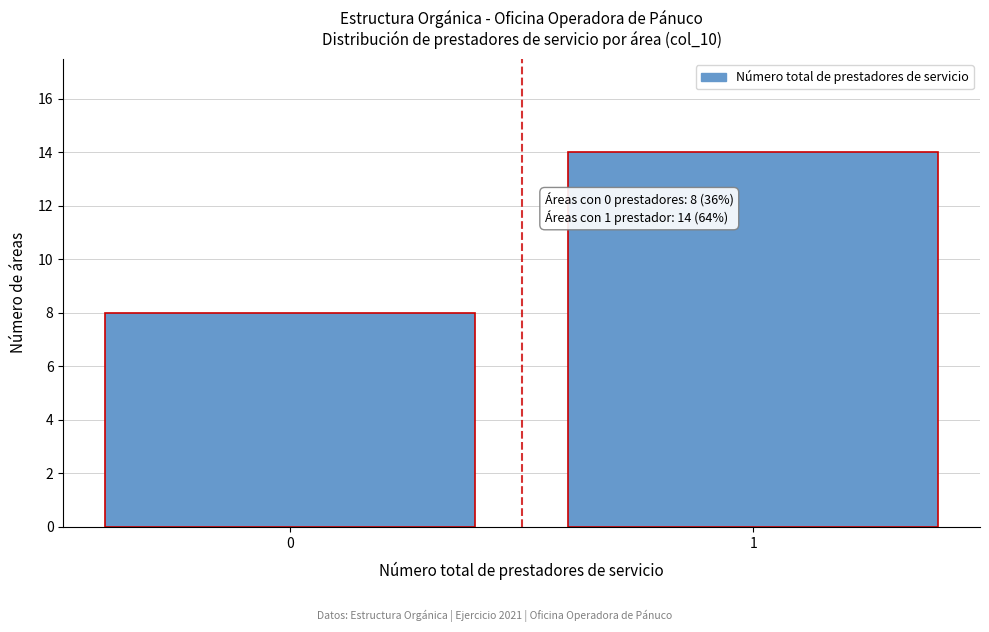

Reading left to right, extract all data points from this chart.

0=8	1=14